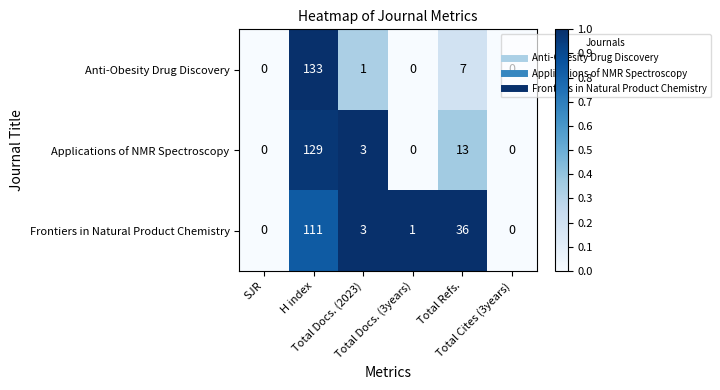

What is the difference between the maximum and second lowest values in the Anti-Obesity Drug Discovery series?

133